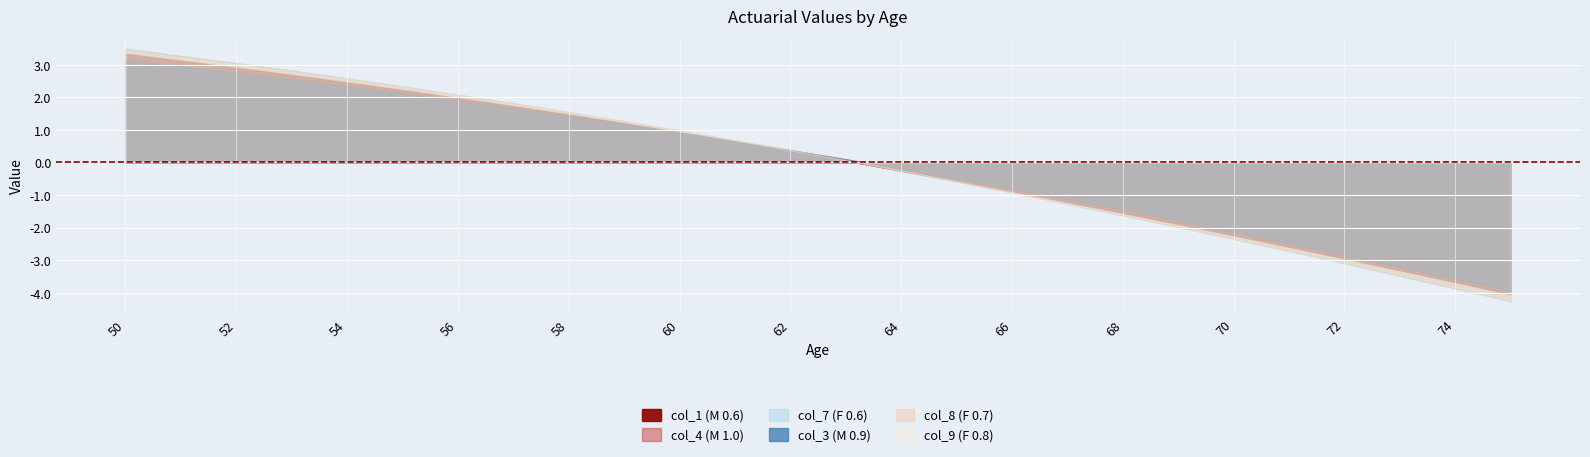

True or false: col_9 (F 0.8) and col_3 (M 0.9) intersect in this chart.

False